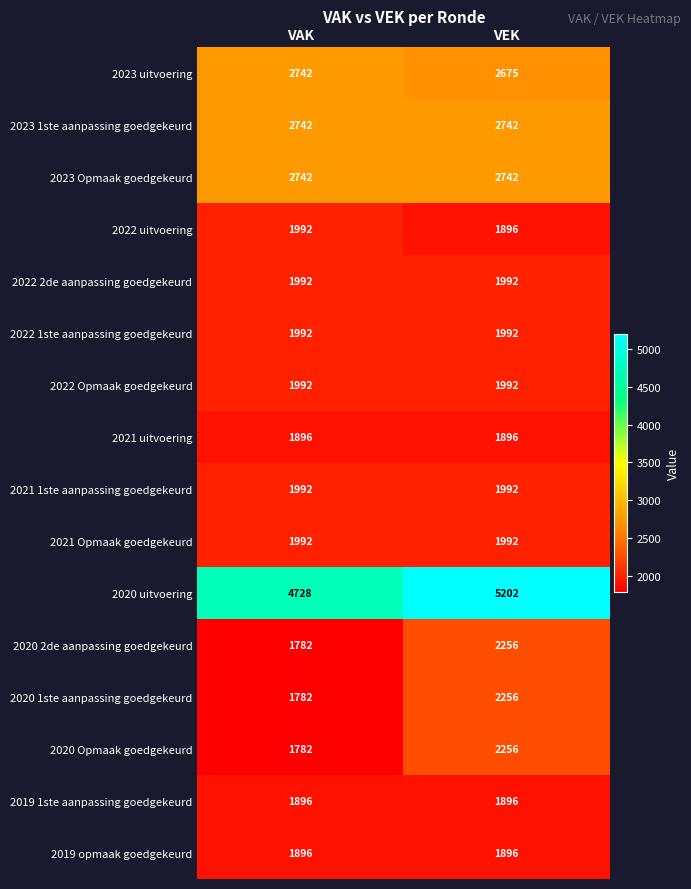

The 2020 Opmaak goedgekeurd series shows 2256 at VEK. True or false?

True